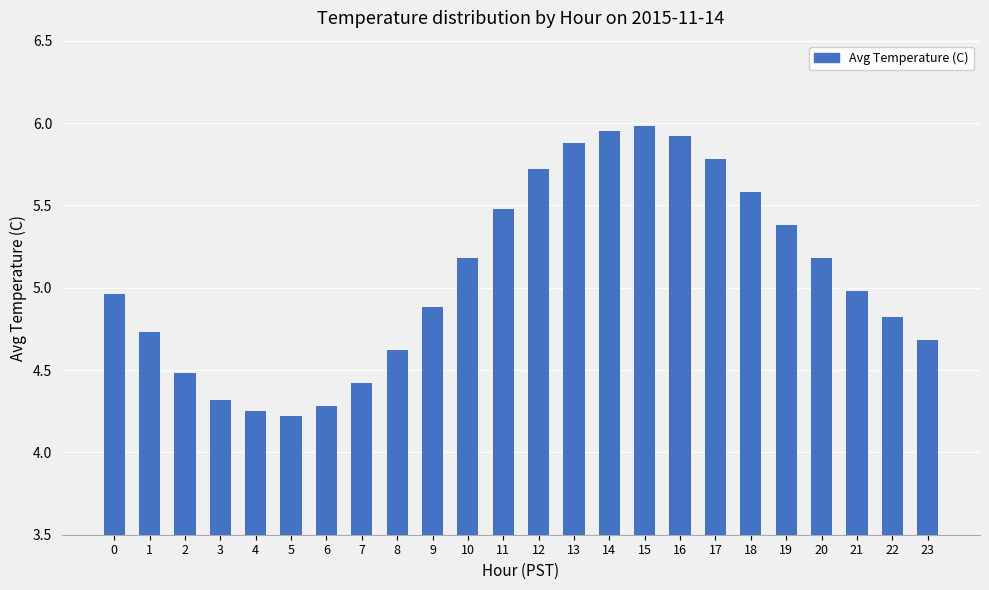

How many data points does each series have?

24